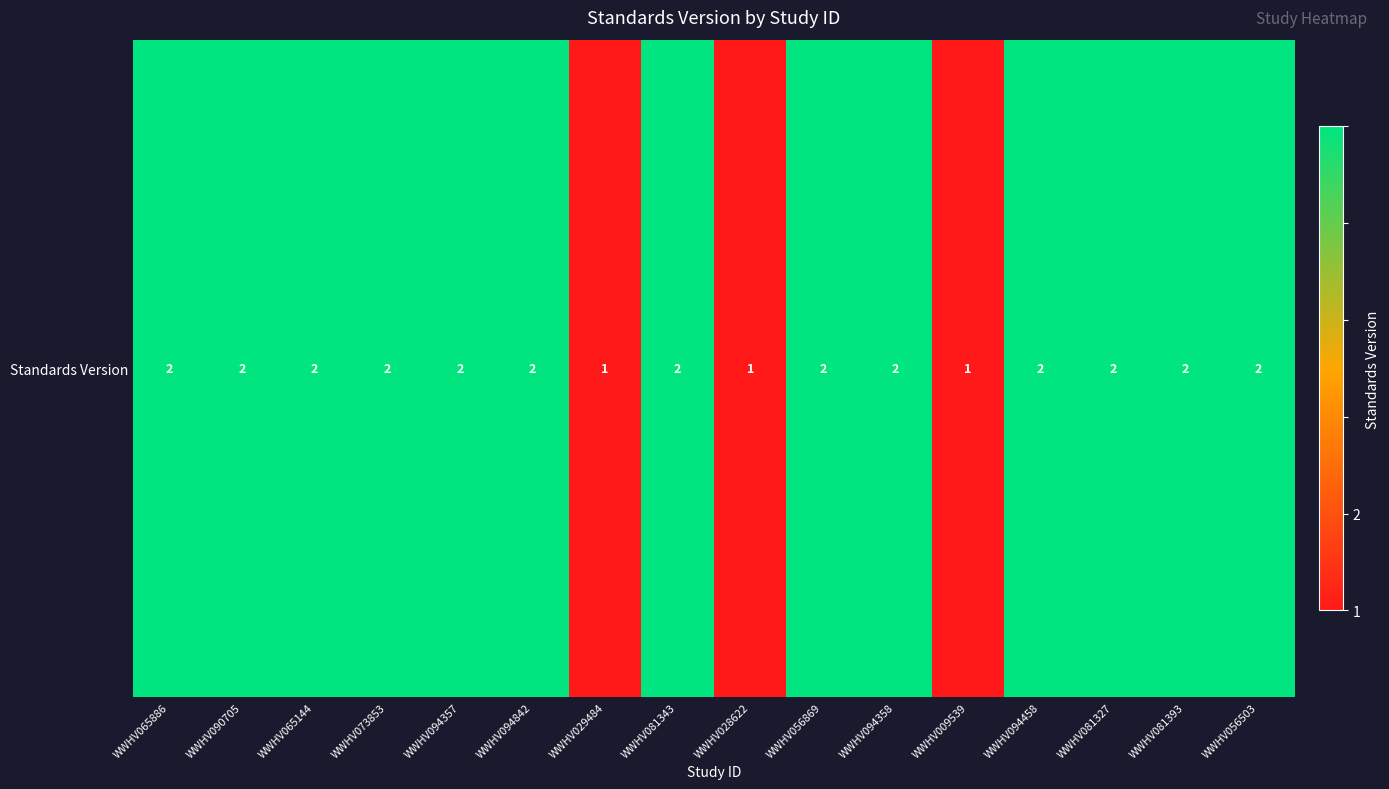

The chart shows a value of 2 at WWHV094358. True or false?

True